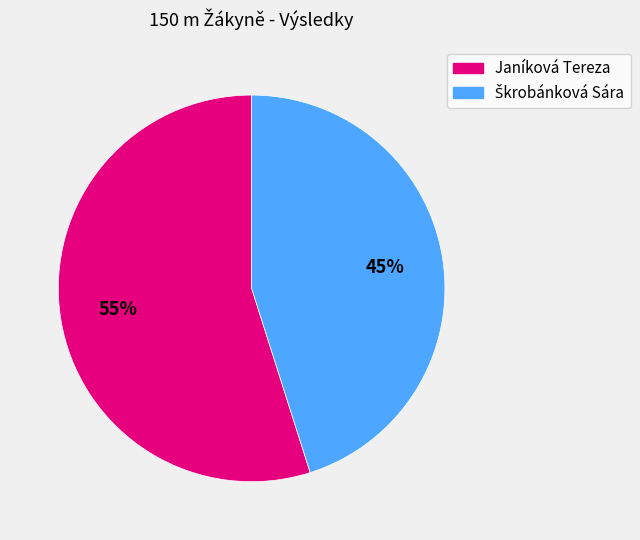

The Janíková Tereza slice represents 46% of the pie. True or false?

False